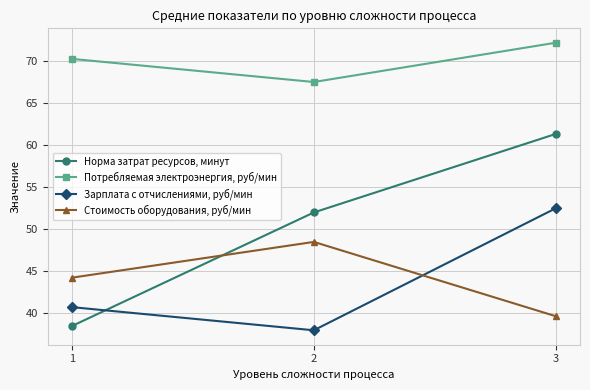

The Стоимость оборудования, руб/мин series shows 26.0 at 3. True or false?

False